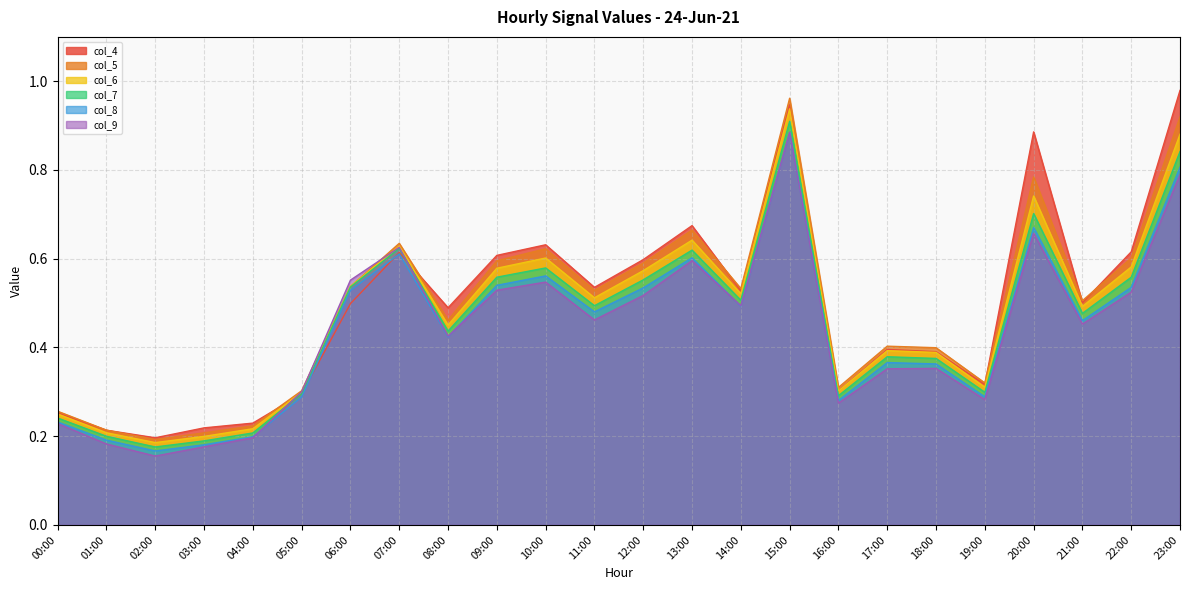

What is the difference between the col_9 values at 08:00 and 14:00?

0.1